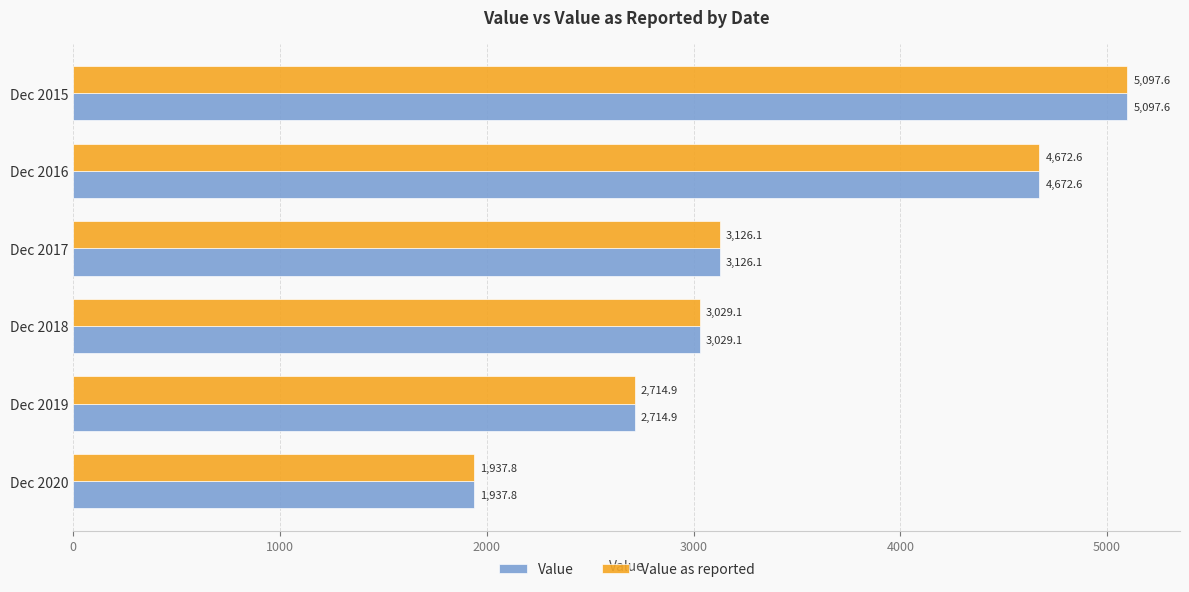

How many data points in Value as reported are less than 3126?

3